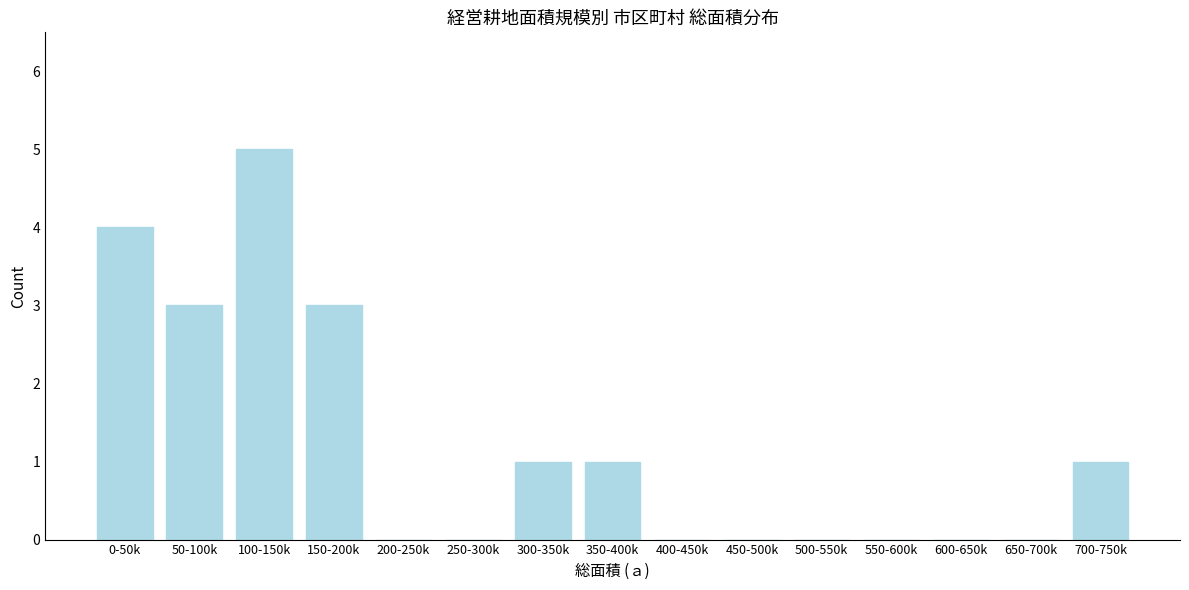

Reading left to right, list all the values displayed in this chart.

0-50k=4	50-100k=3	100-150k=5	150-200k=3	200-250k=0	250-300k=0	300-350k=1	350-400k=1	400-450k=0	450-500k=0	500-550k=0	550-600k=0	600-650k=0	650-700k=0	700-750k=1